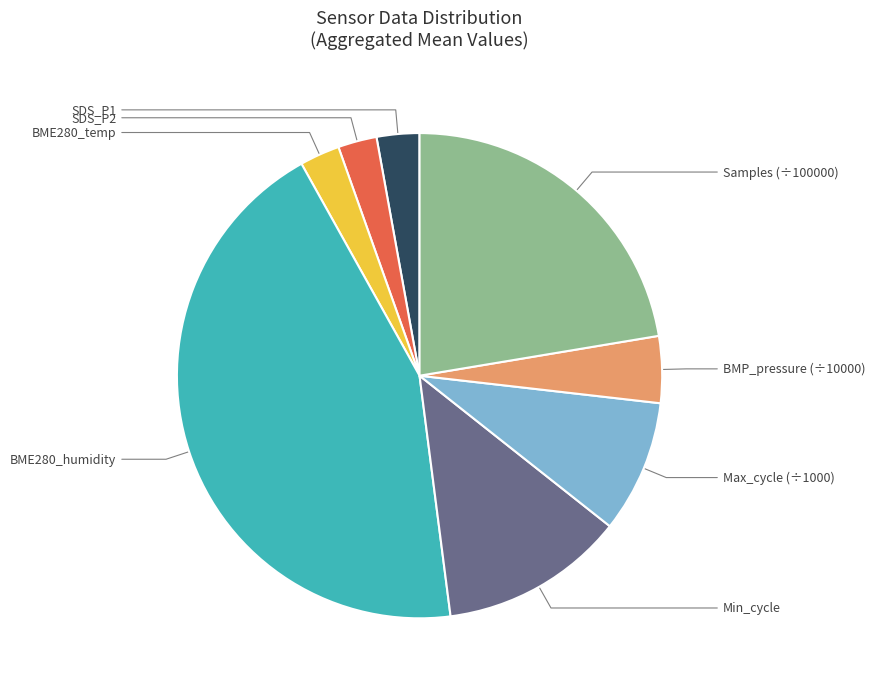

Does any single category account for the majority?

No